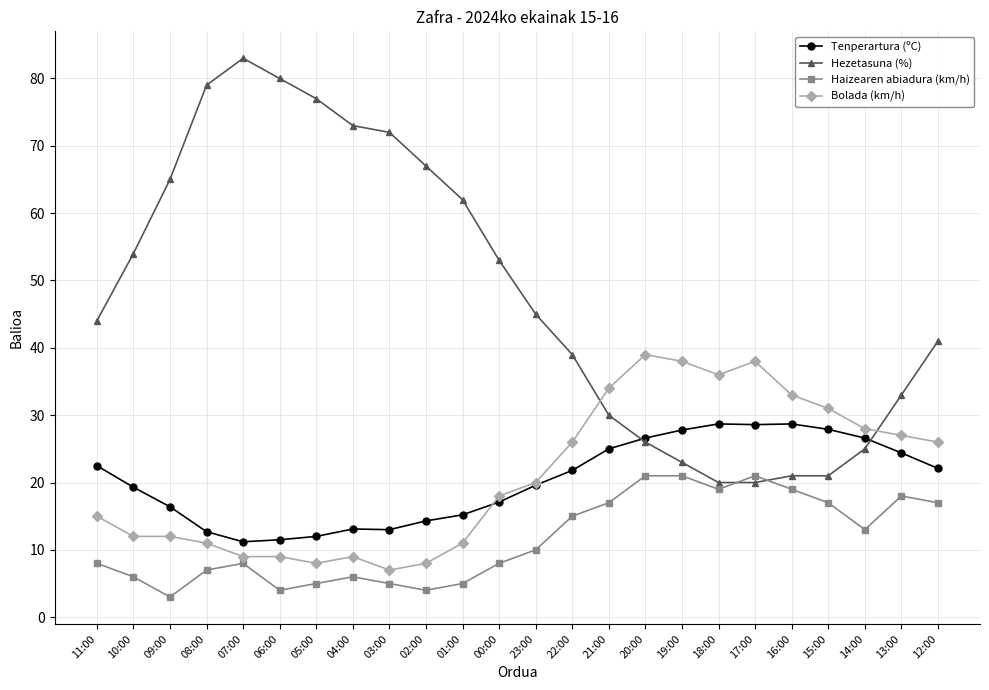

The Bolada (km/h) series shows 21.9 at 18:00. True or false?

False